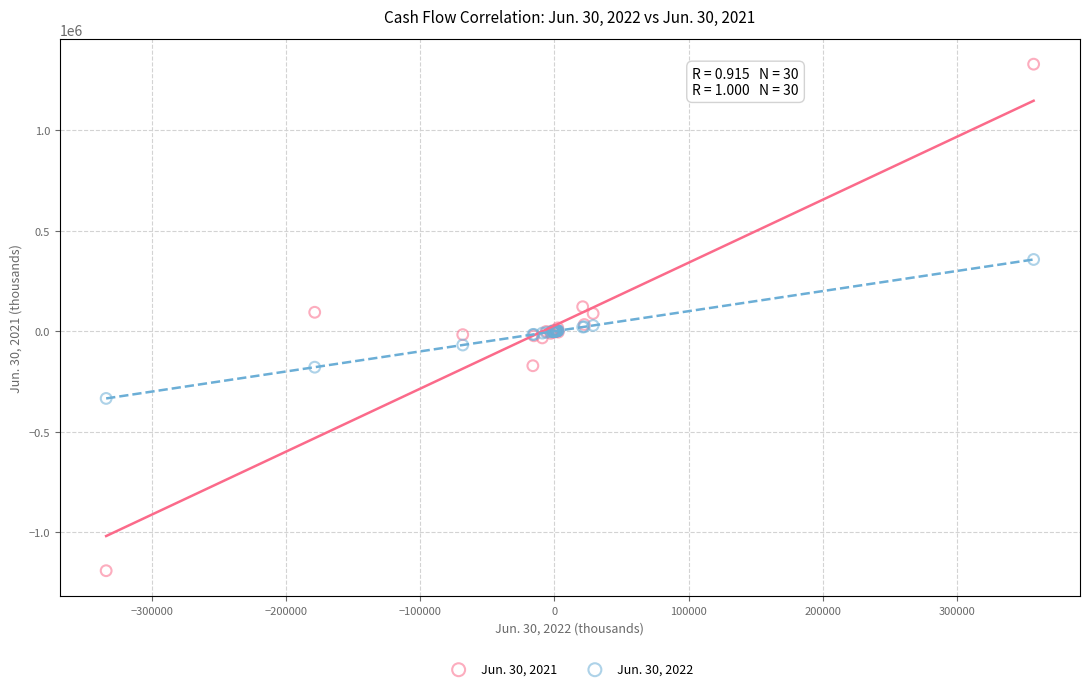

Which series has the largest Y range (max minus min)?

Jun. 30, 2021